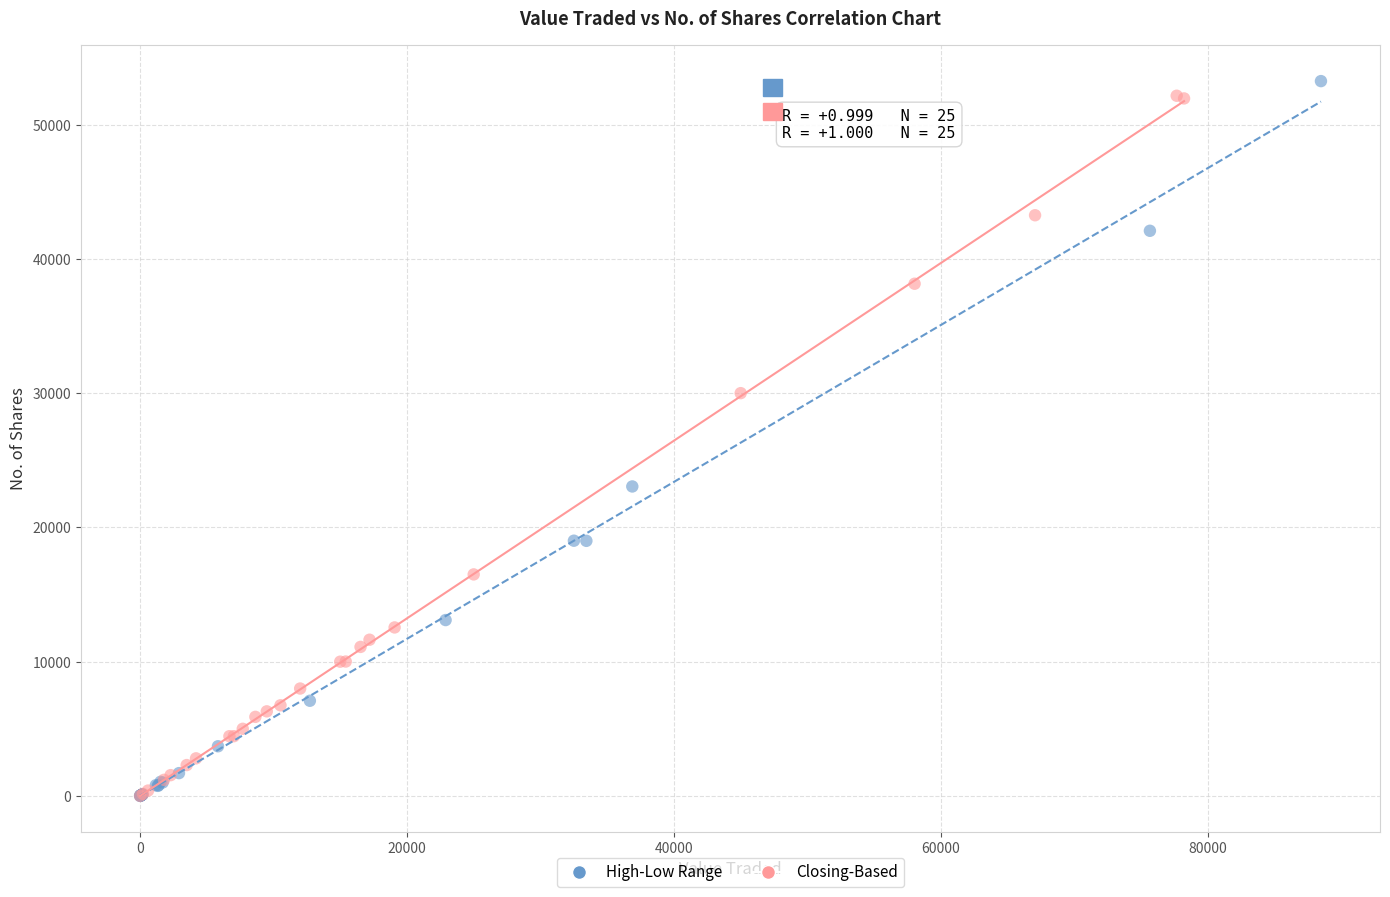

Which series contains the highest Y value?

High-Low Range